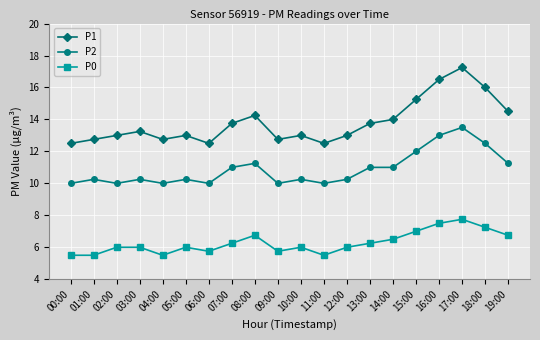

Which series has the largest range (max minus min)?

P1